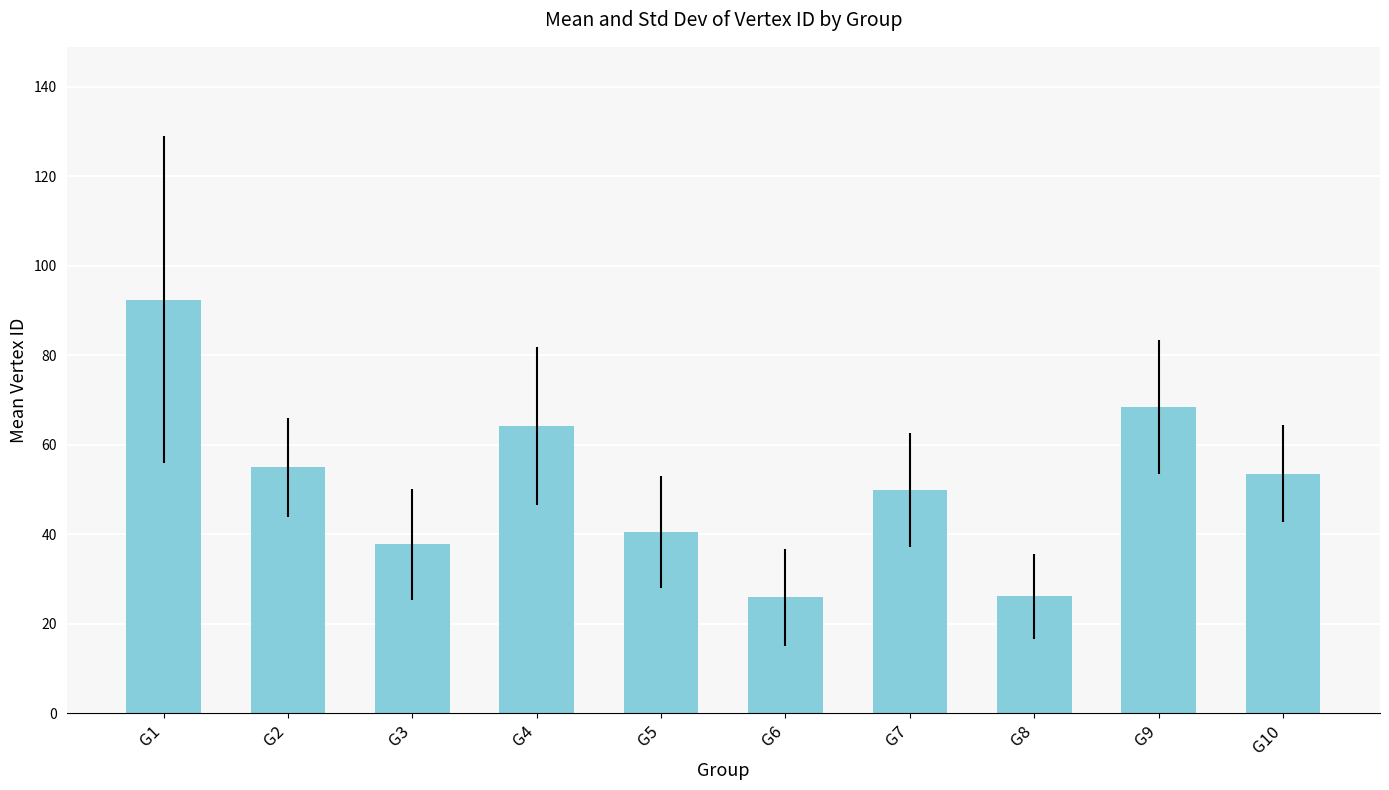

What is the change in value from G3 to G9?

+30.7